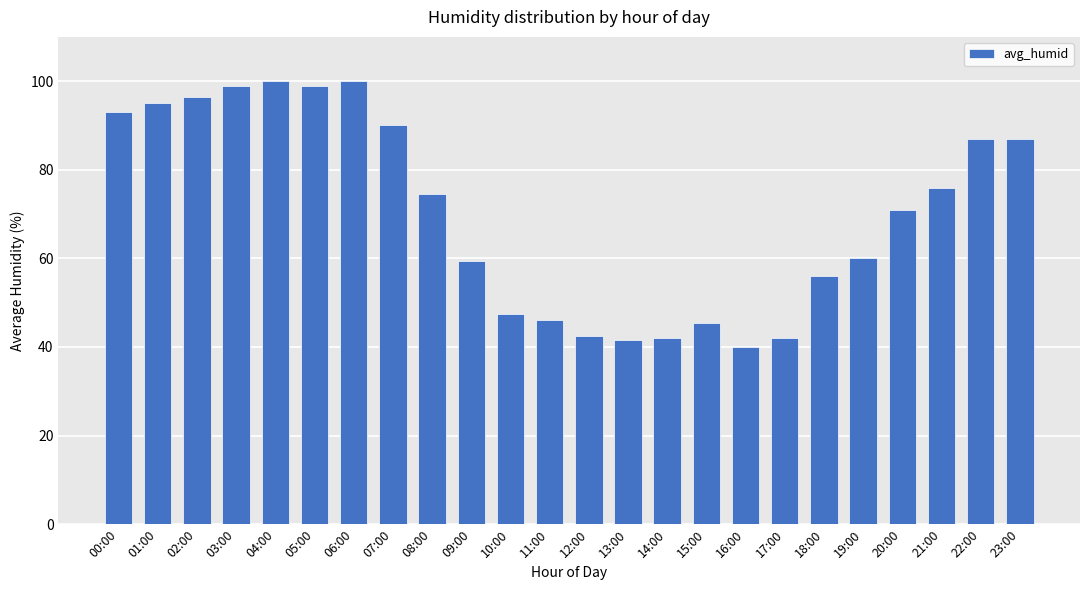

Is it true that the value at 10:00 is 47.5?

True